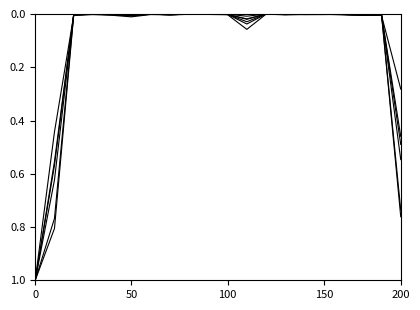

Does the chart display data point markers on the line(s)?

No